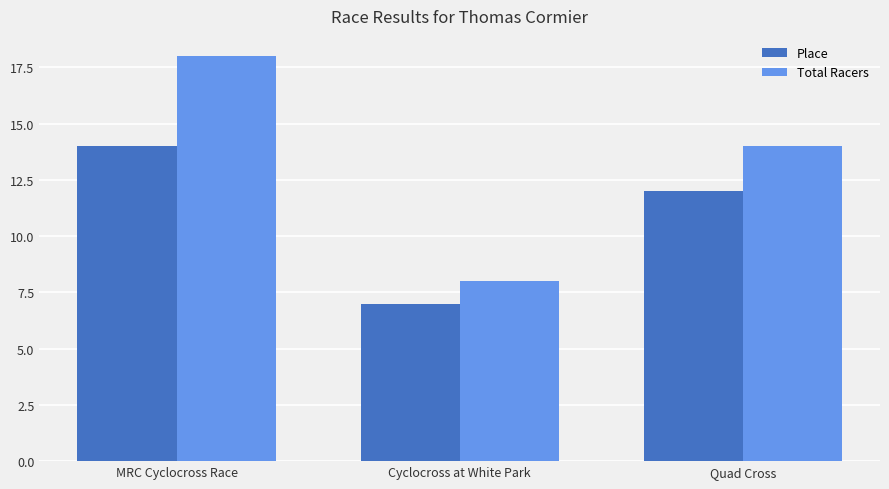

What position from the left is Cyclocross at White Park?

2